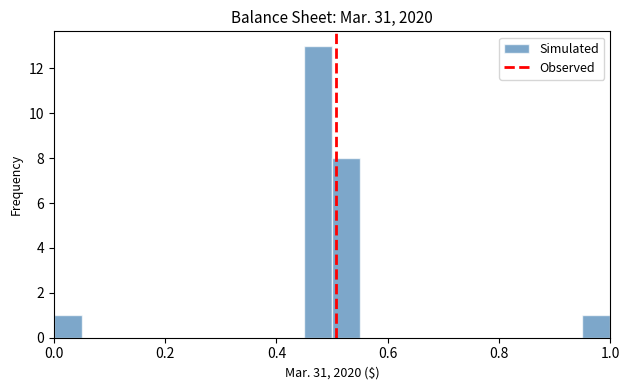

Read against the x-axis, roughly where is the centre of the tallest bar?

0.48